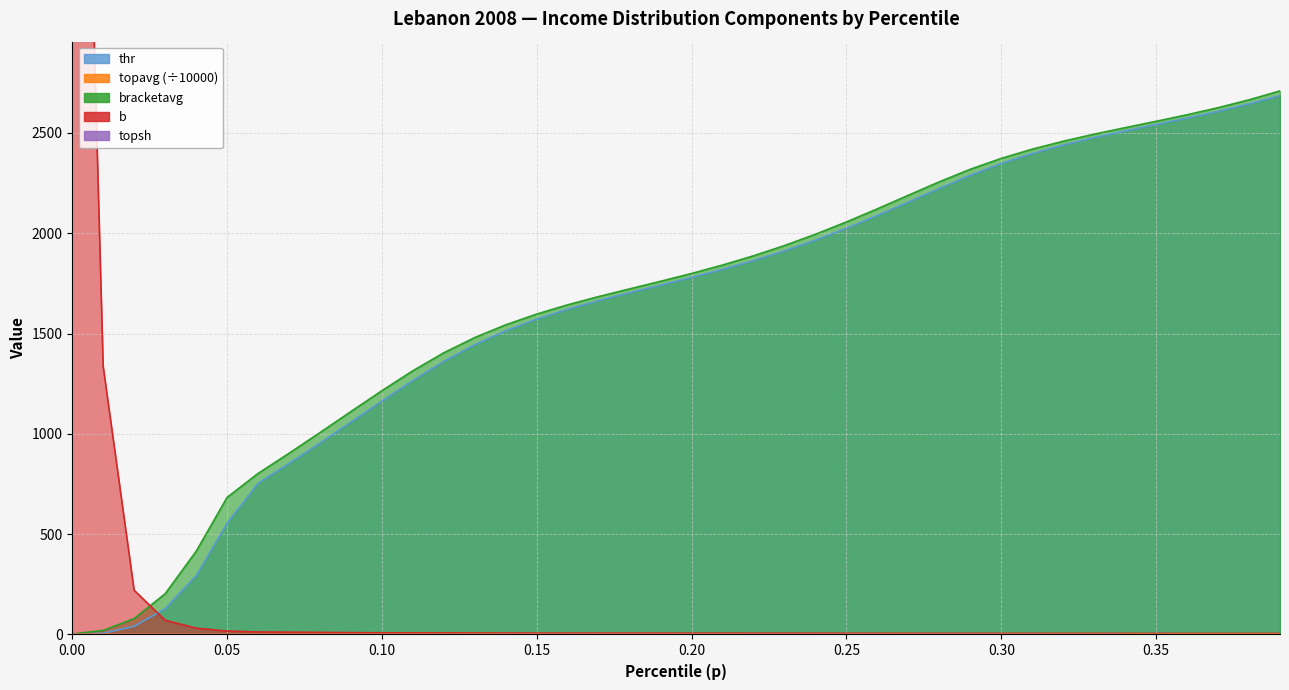

How many values in the b series exceed 6?

21